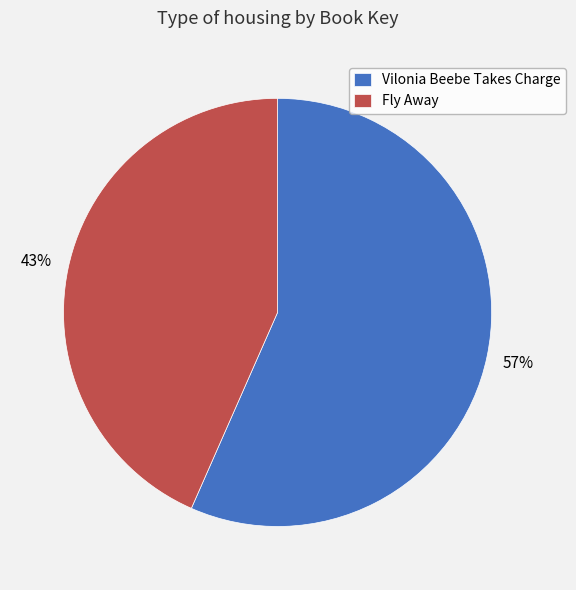

To the nearest percent, what percentage of the pie is Vilonia Beebe Takes Charge?

57%